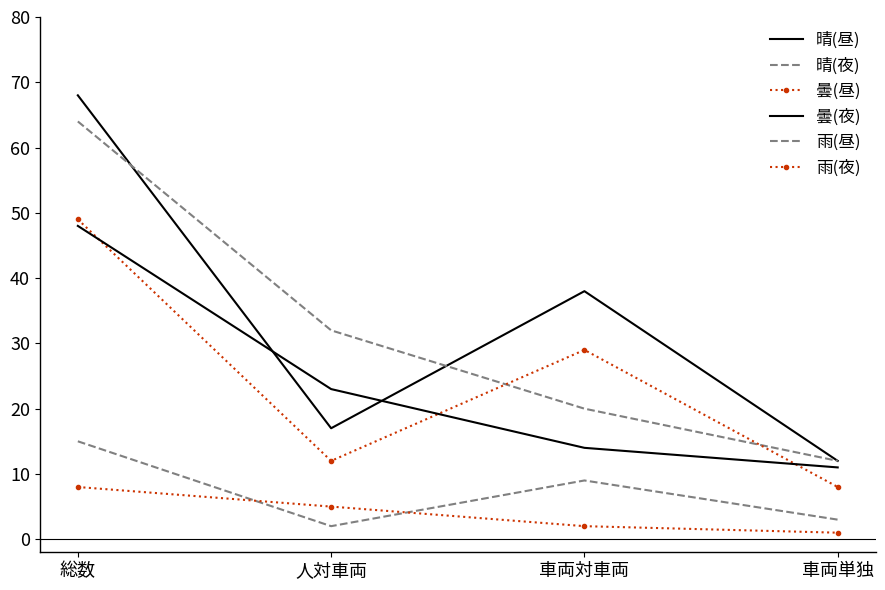

True or false: 晴(夜) has more than 0 interior local peaks.

False